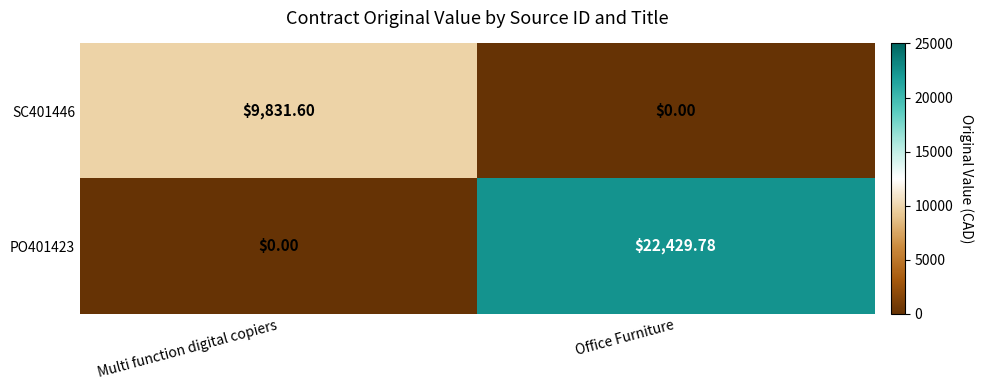

Rank the categories by SC401446 value from lowest to highest.

Office Furniture, Multi function digital copiers